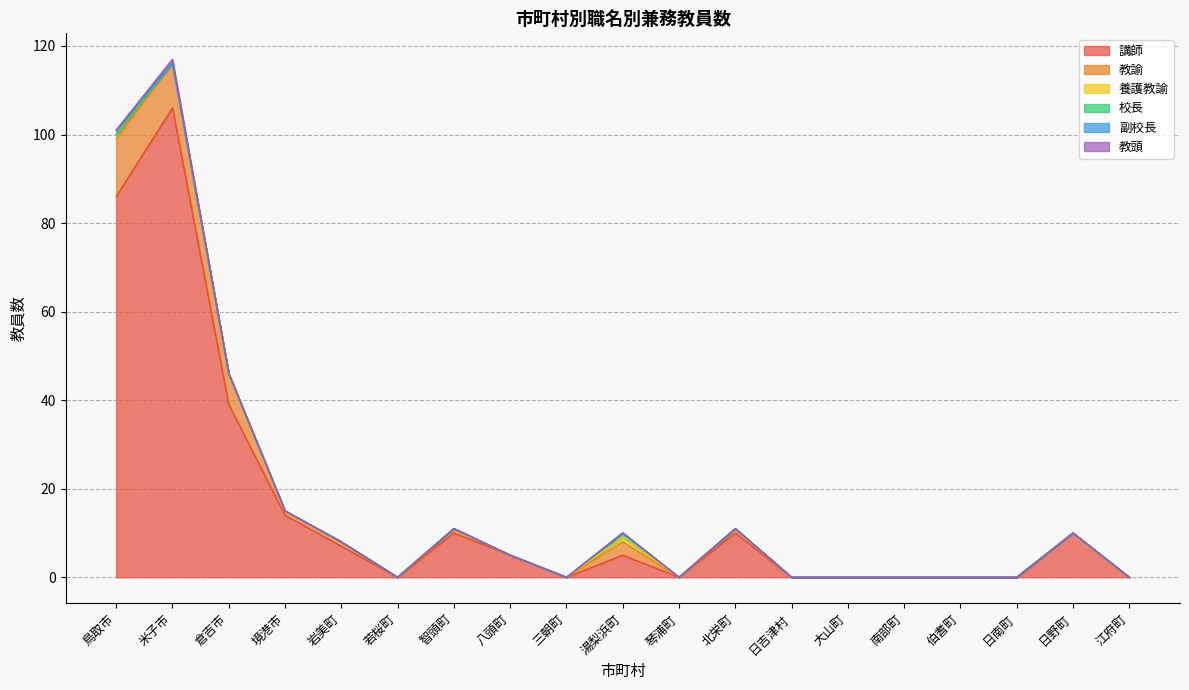

How many values in 校長 are above zero?

1